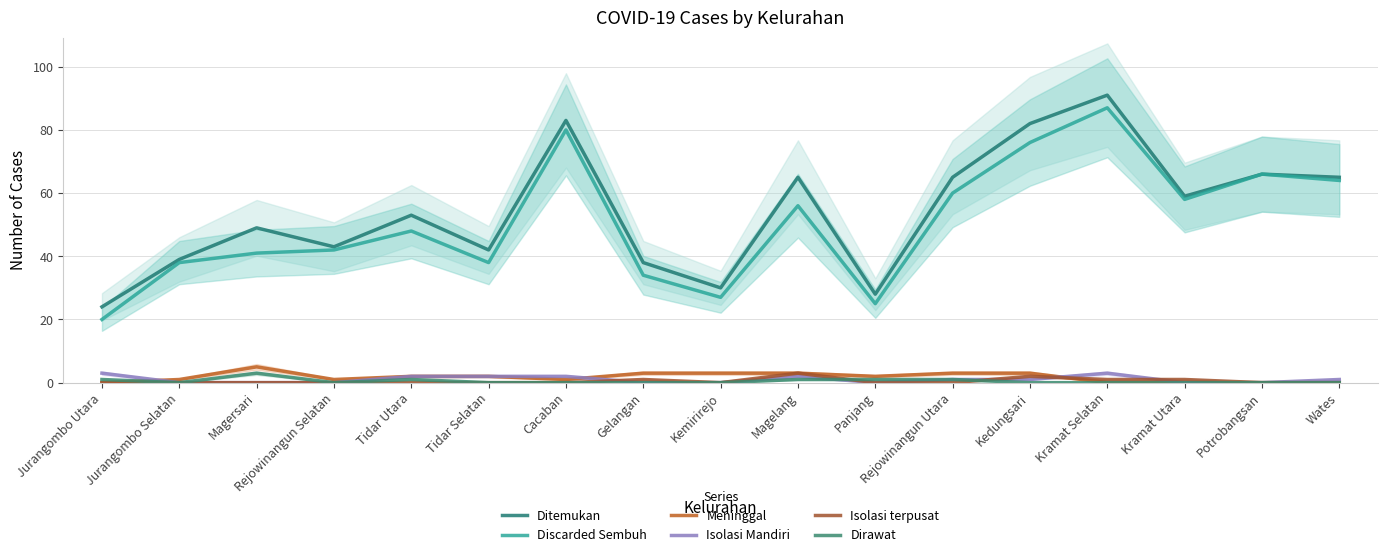

At how many categories does at least one series exceed 64?

7